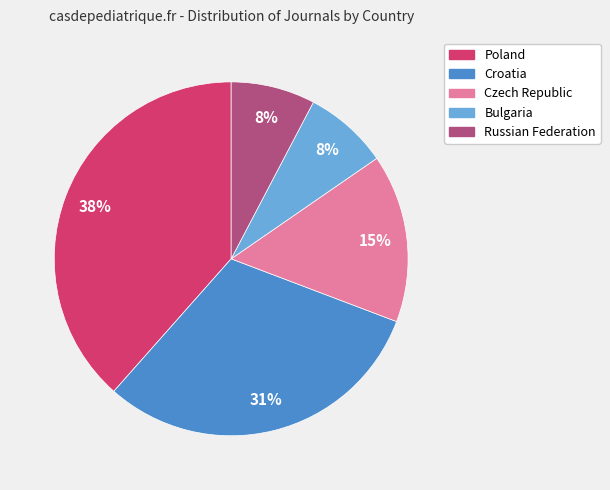

To the nearest percent, what is the average slice percentage?

20%